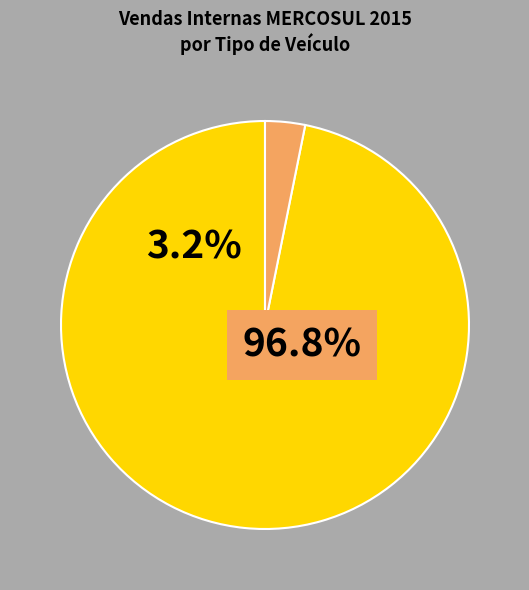

How many slices are in this pie chart?

2